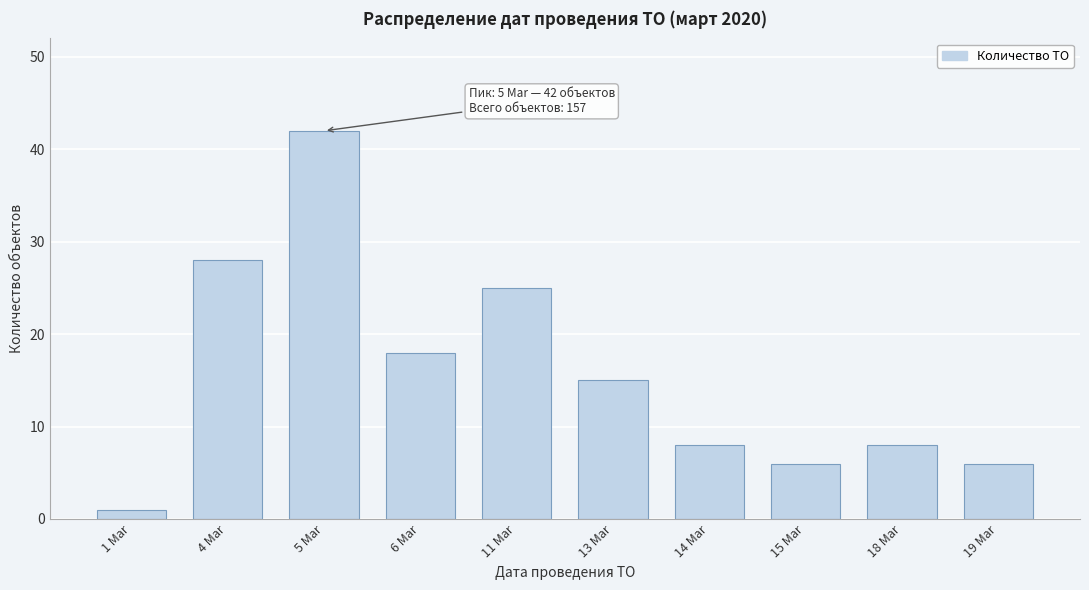

Reading left to right, extract all data points from this chart.

1	28	42	18	25	15	8	6	8	6